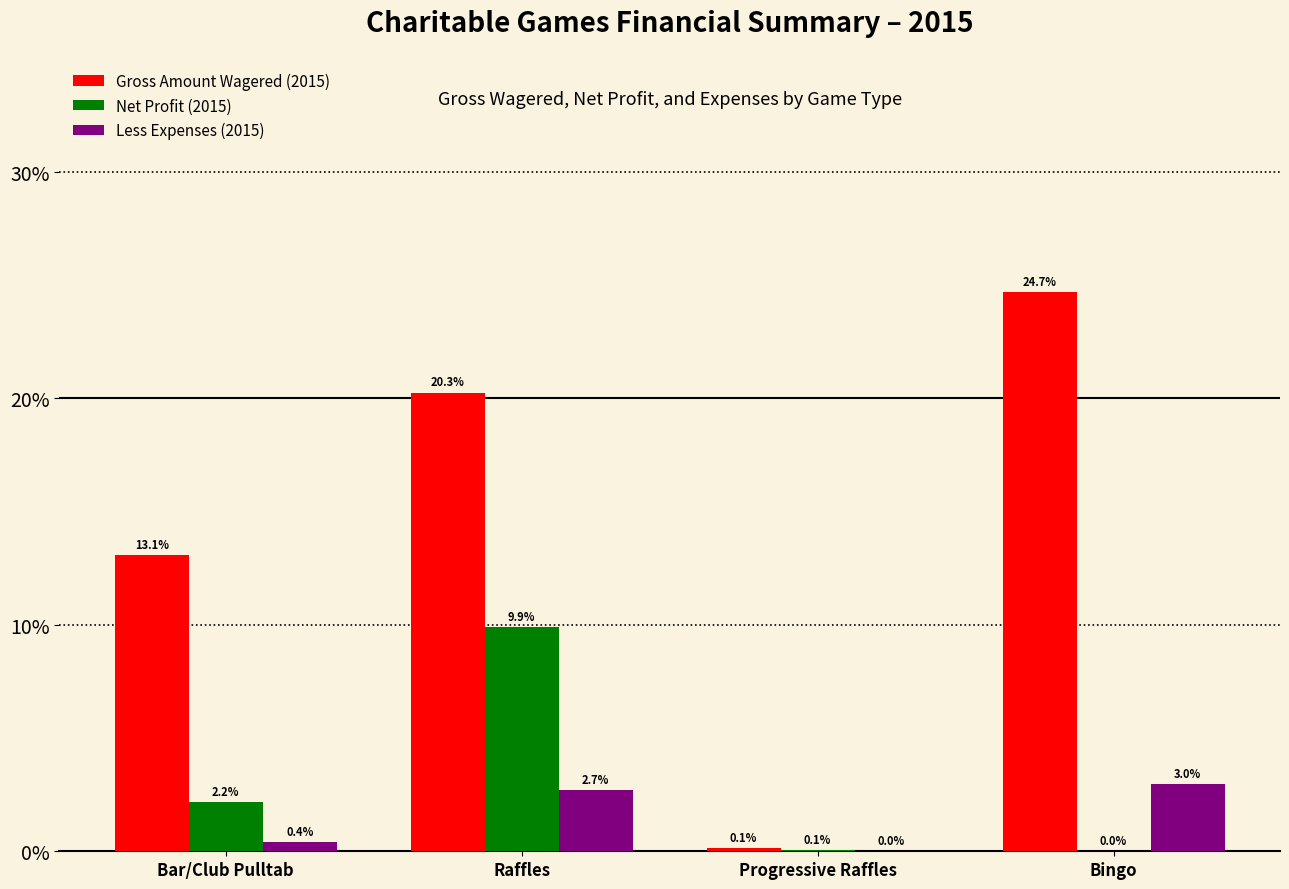

True or false: Less Expenses (2015) has a value of 3.0 at Bingo.

True